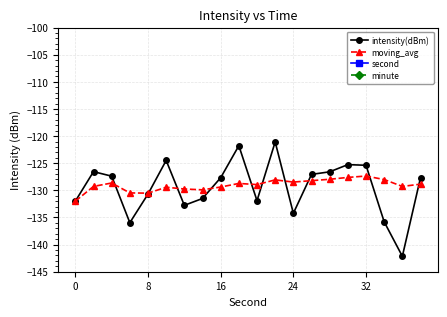

What is the value of the intensity(dBm) point at the 18th from the left?

-135.8